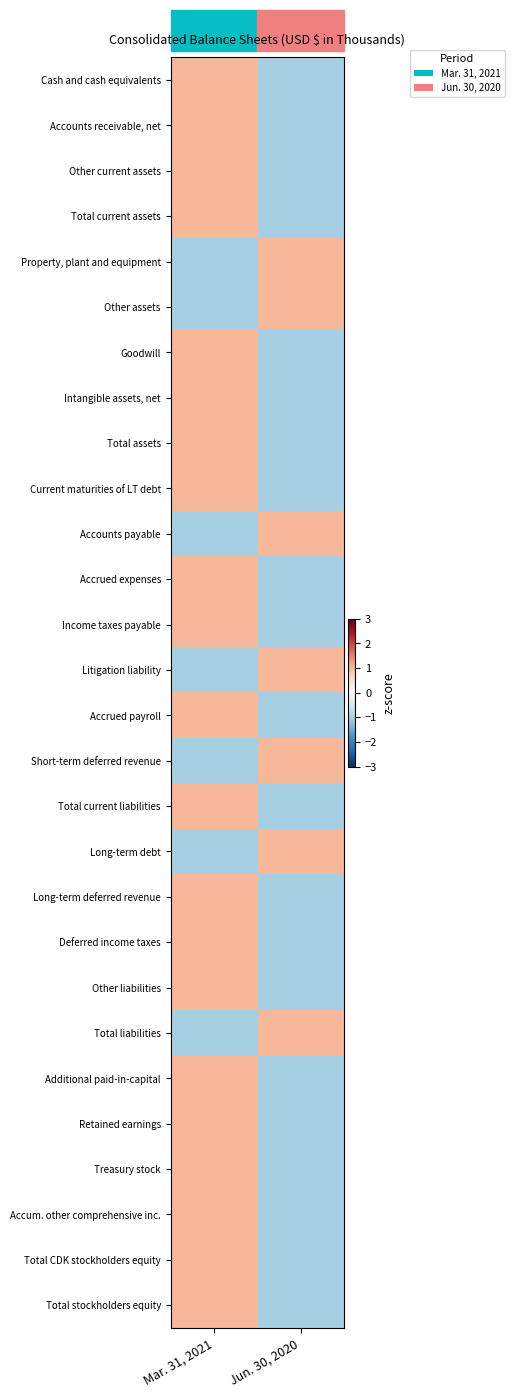

Which has a higher value, Mar. 31, 2021 or Jun. 30, 2020?

Mar. 31, 2021